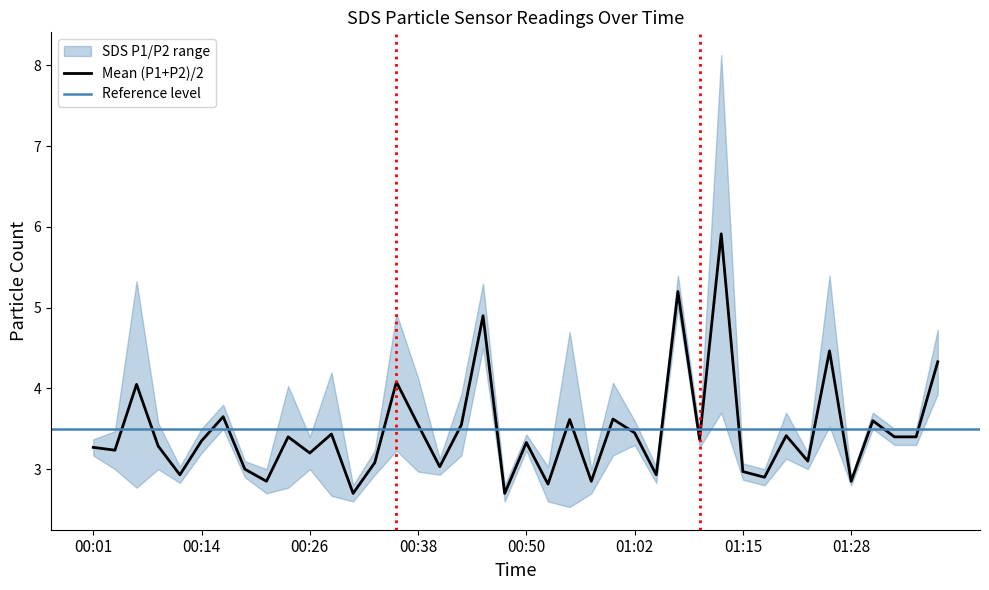

What is the lowest value of the Mean (P1+P2)/2 series?

2.7